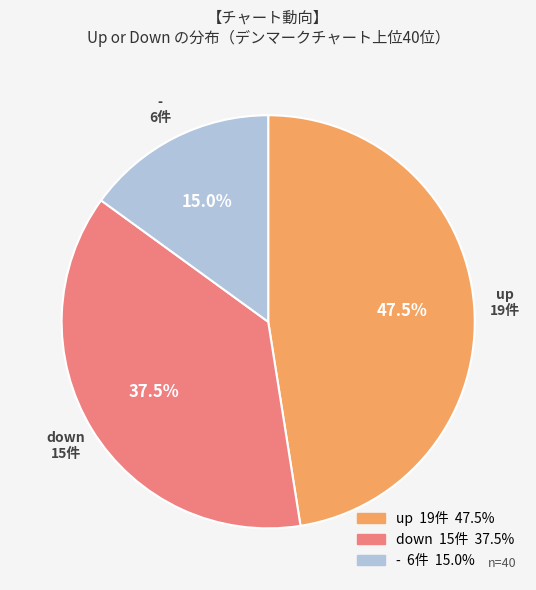

Is the sum of up and - greater than half?

Yes